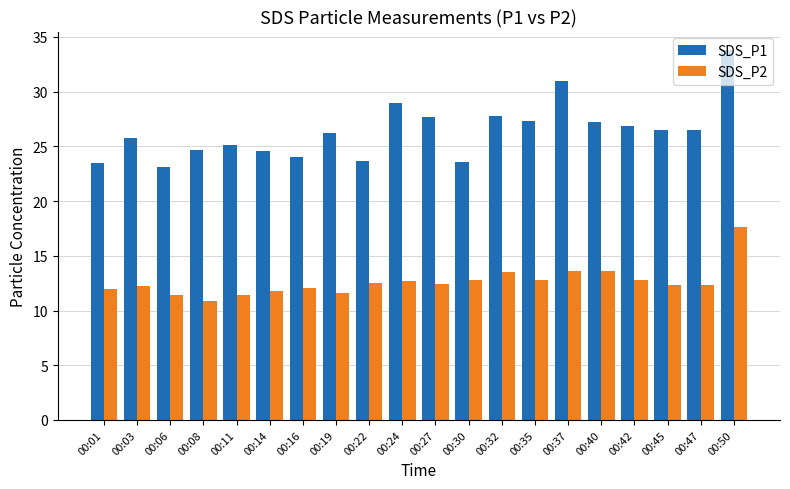

Count the number of categories in the chart.

20